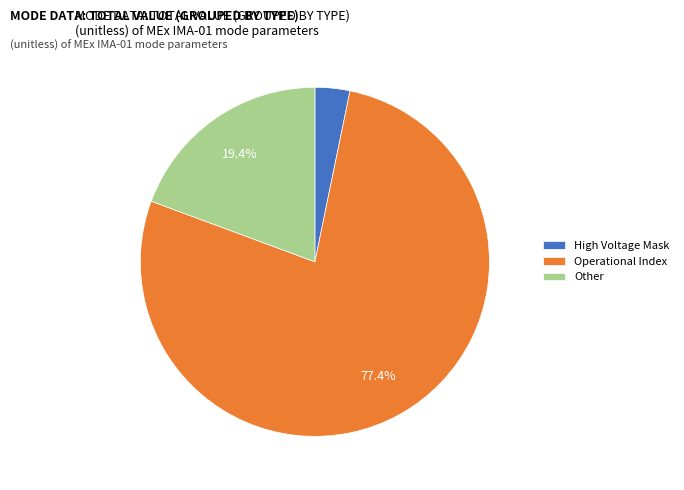

Which slice is the largest?

Operational Index